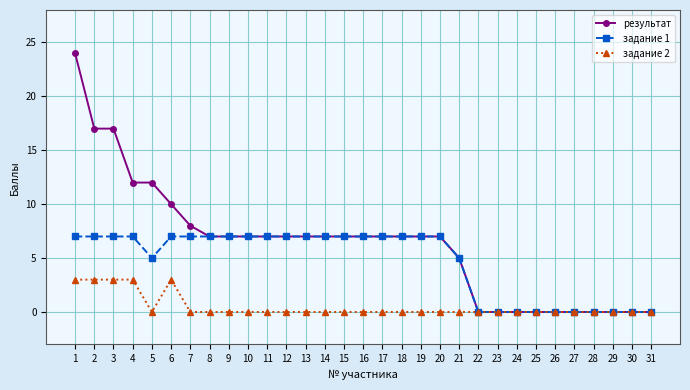

Which category has the highest value across all series?

1